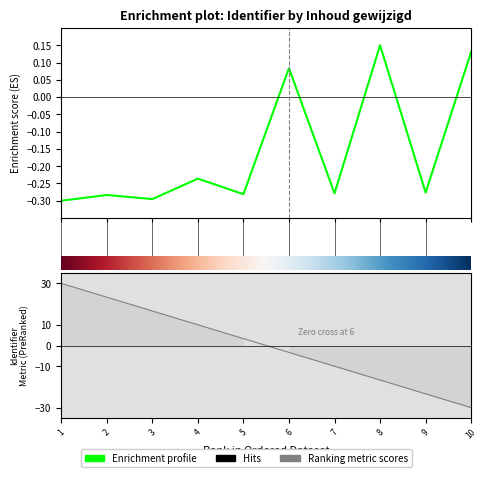

How many values are above zero?

3